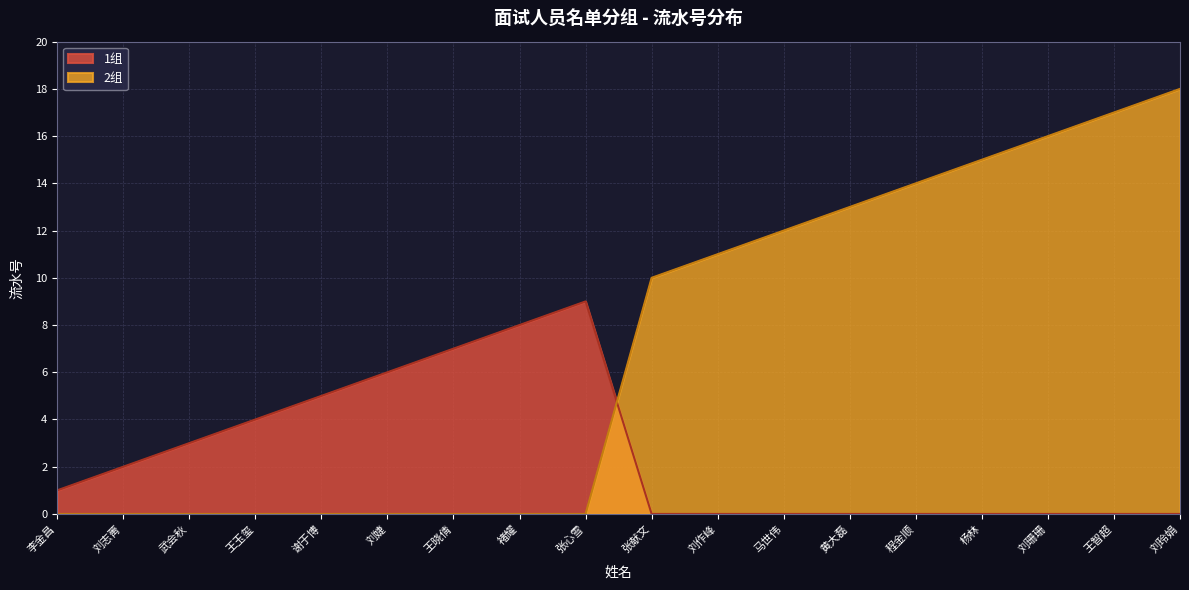

Reading left to right, transcribe all the data shown in this chart.

1组: 1	2	3	4	5	6	7	8	9
2组: 10	11	12	13	14	15	16	17	18